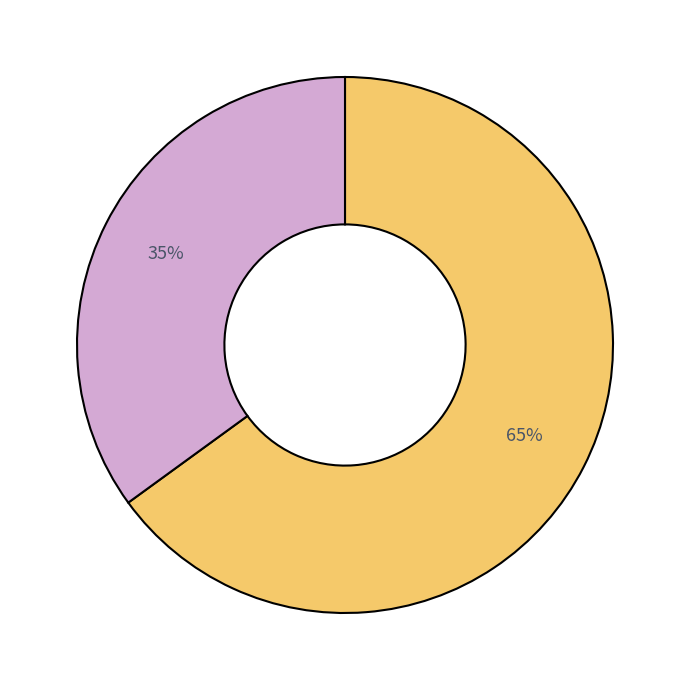

To the nearest percent, what is the difference between the largest and smallest slice percentages?

30%